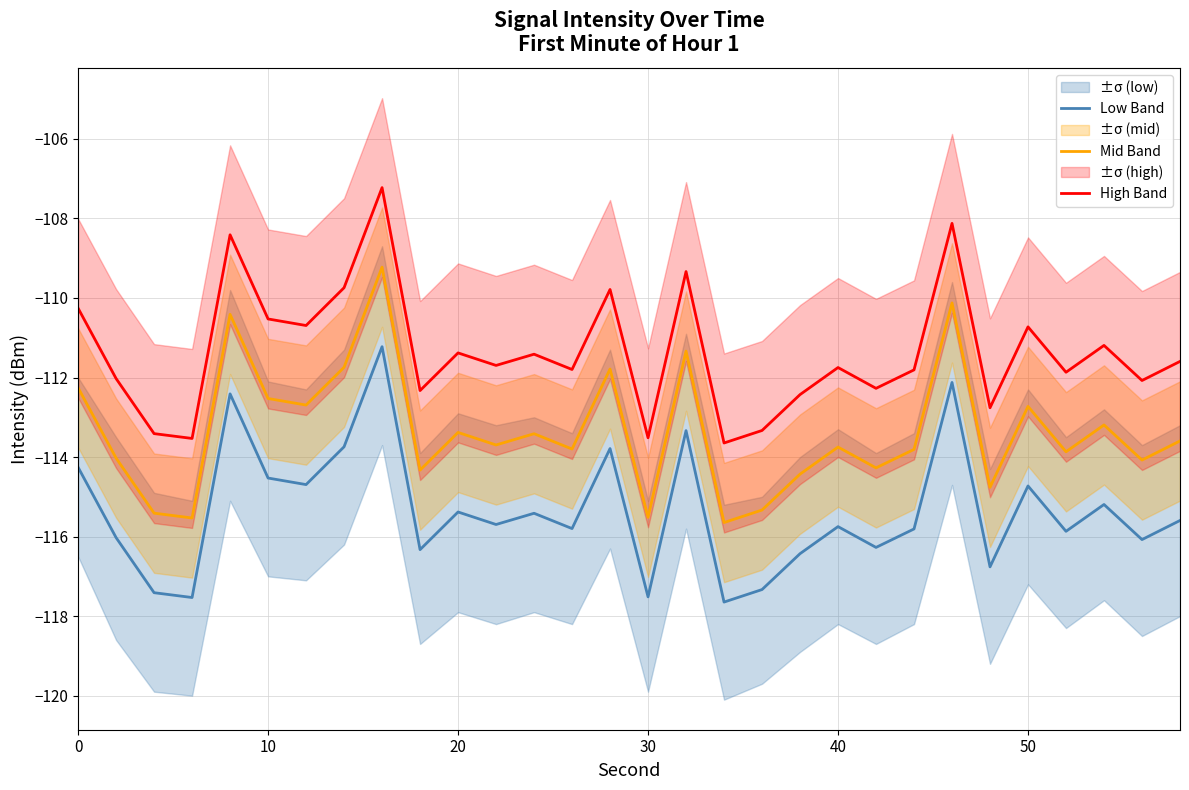

True or false: Low Band has a value of -75.5 at 10.

False